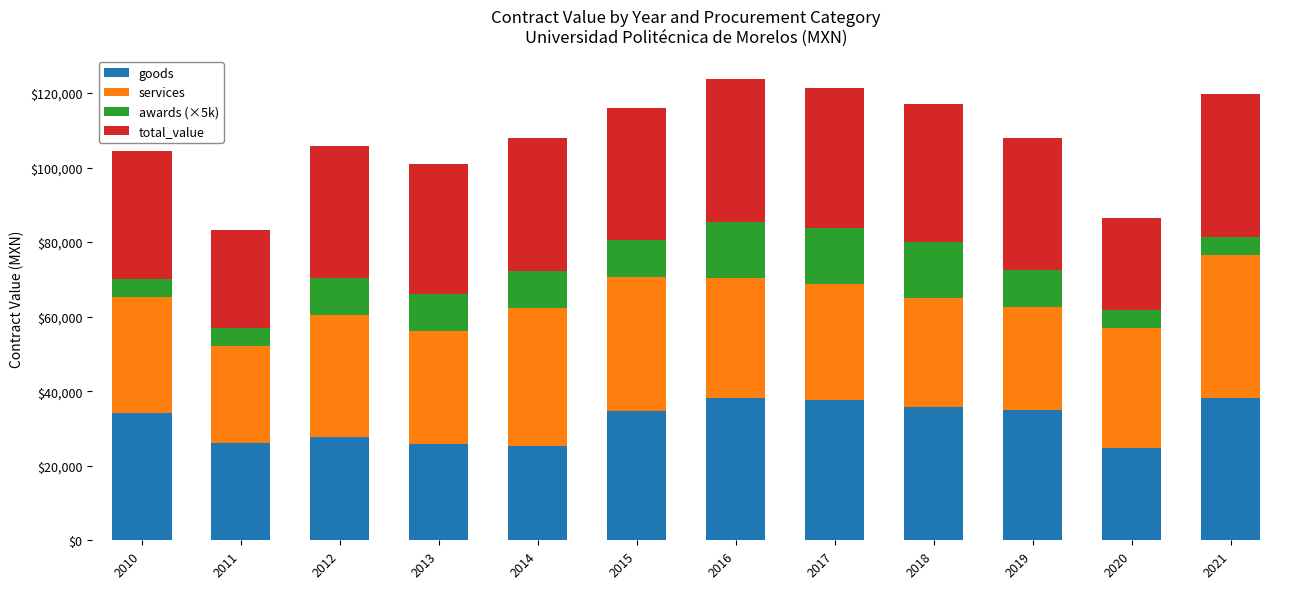

What is the maximum value for goods?

38291